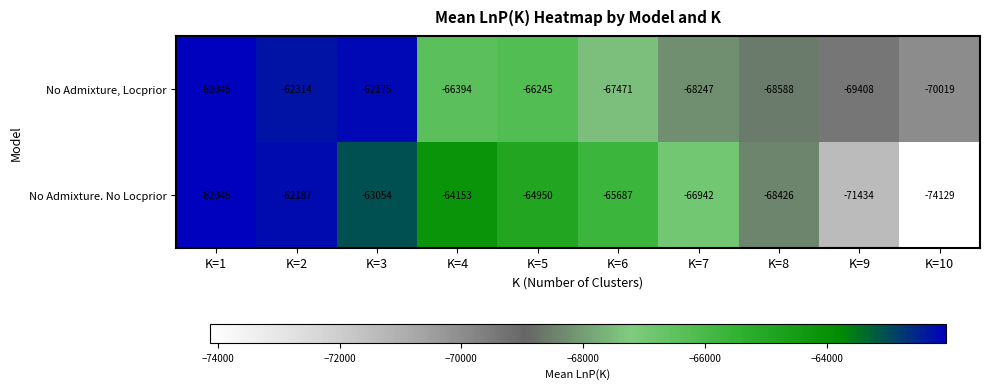

What is the difference between the highest and lowest values at K=7?

1305